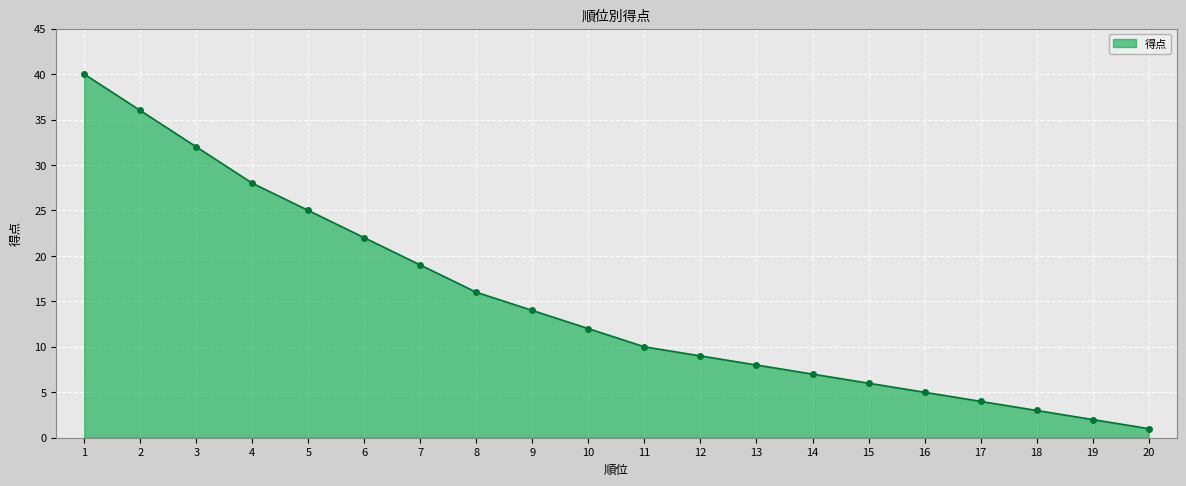

Reading left to right, extract all data points from this chart.

1=40	2=36	3=32	4=28	5=25	6=22	7=19	8=16	9=14	10=12	11=10	12=9	13=8	14=7	15=6	16=5	17=4	18=3	19=2	20=1